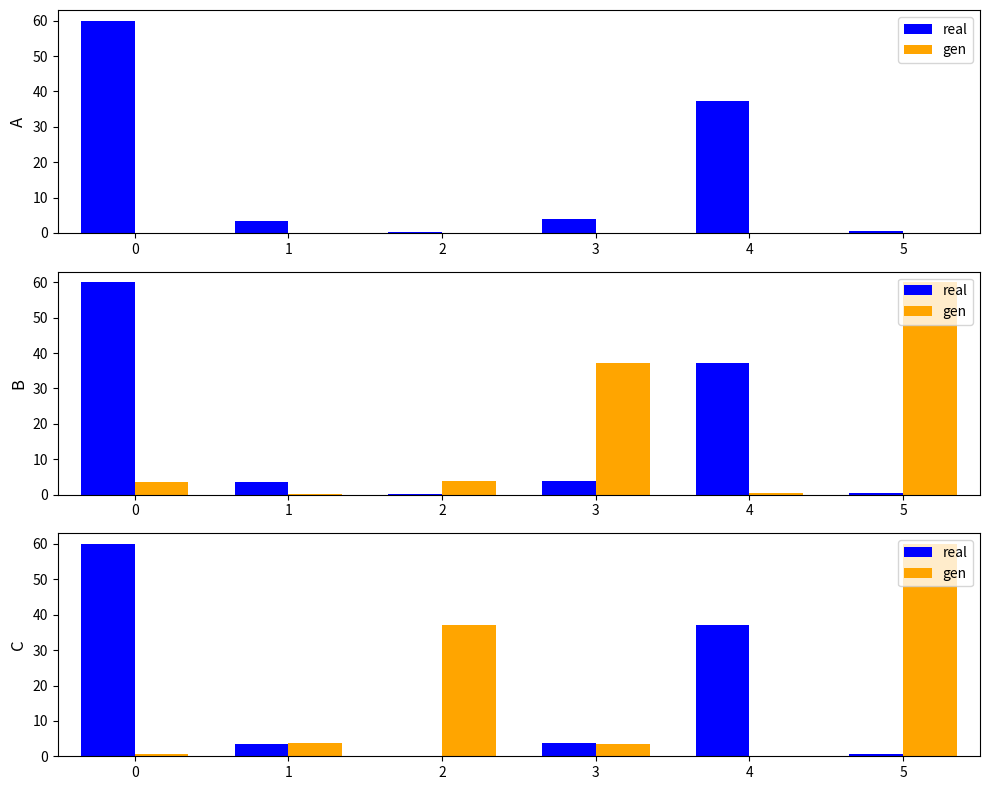

What is the average value of the real series?

17.5